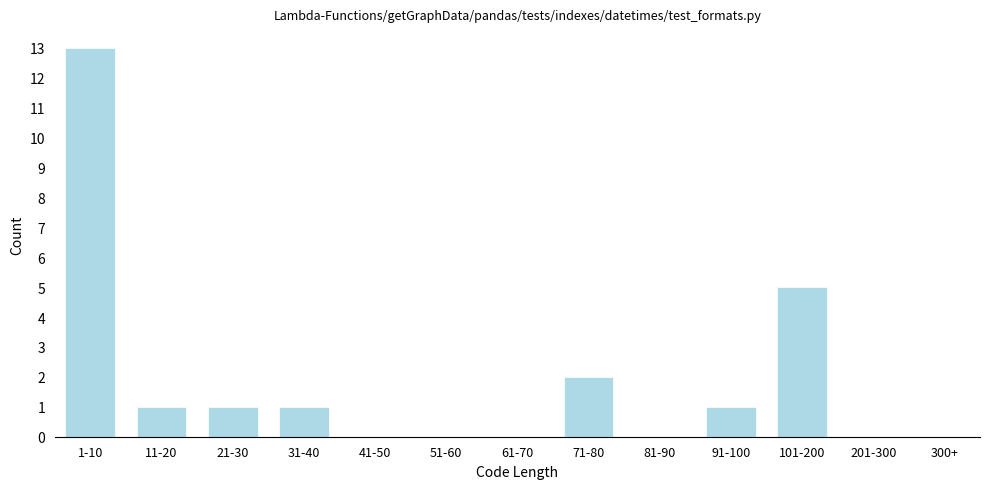

Reading left to right, what are all the values shown in this chart?

1-10=13	11-20=1	21-30=1	31-40=1	41-50=0	51-60=0	61-70=0	71-80=2	81-90=0	91-100=1	101-200=5	201-300=0	300+=0